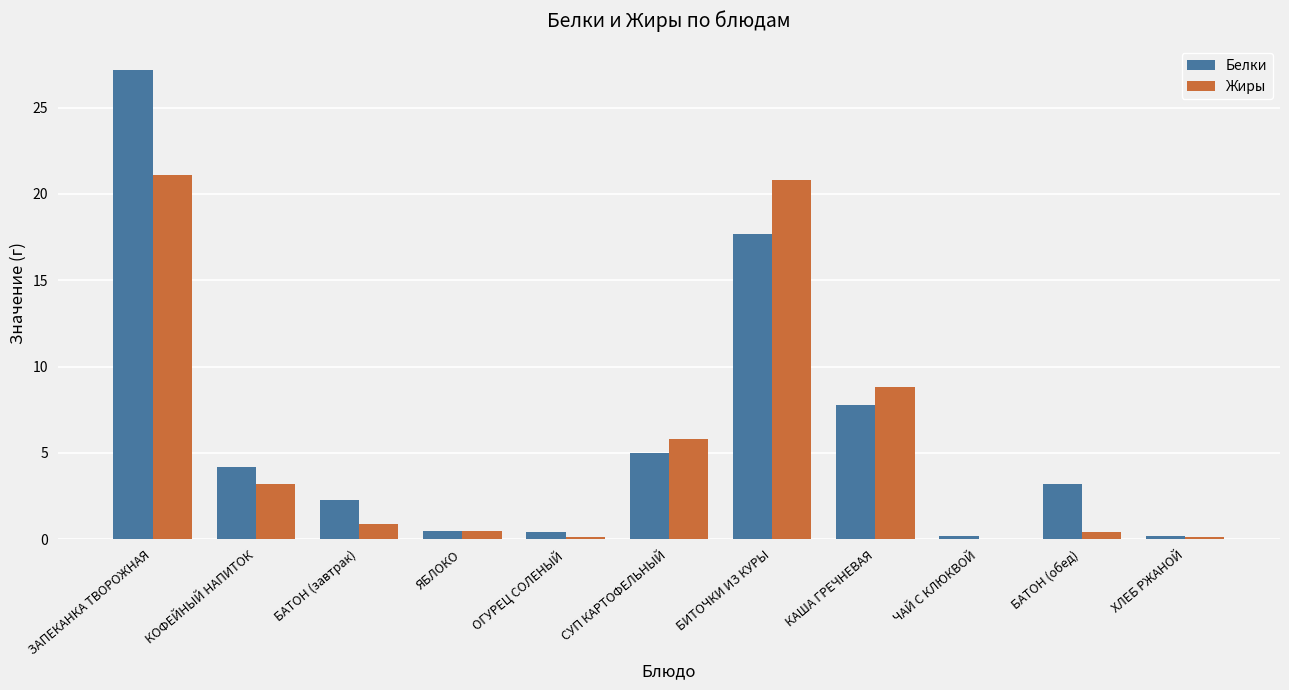

At which category does the chart reach its peak across all series?

ЗАПЕКАНКА ТВОРОЖНАЯ